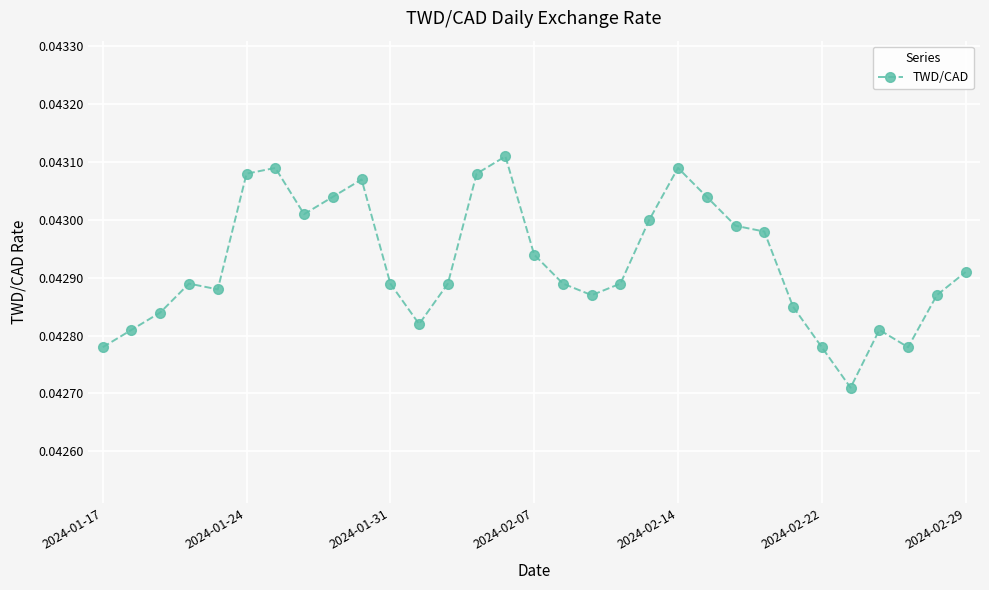

Count the number of data series in this chart.

1